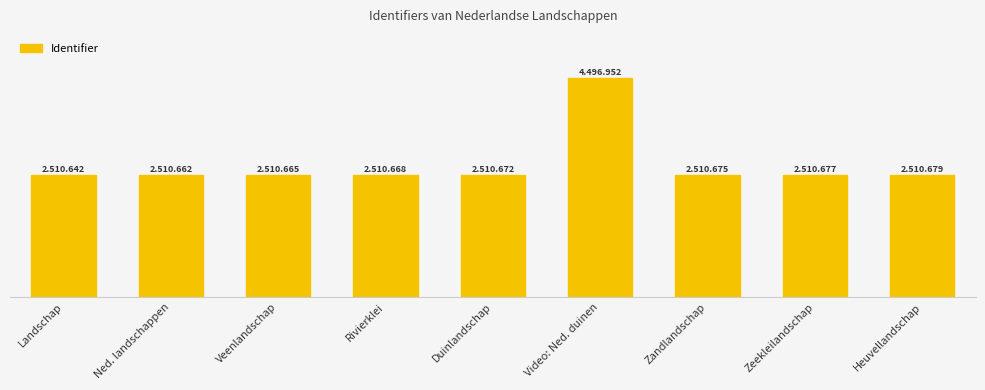

Reading left to right, what are all the values shown in this chart?

Landschap=2510642	Ned. landschappen=2510662	Veenlandschap=2510665	Rivierklei=2510668	Duinlandschap=2510672	Video: Ned. duinen=4496952	Zandlandschap=2510675	Zeekleilandschap=2510677	Heuvellandschap=2510679